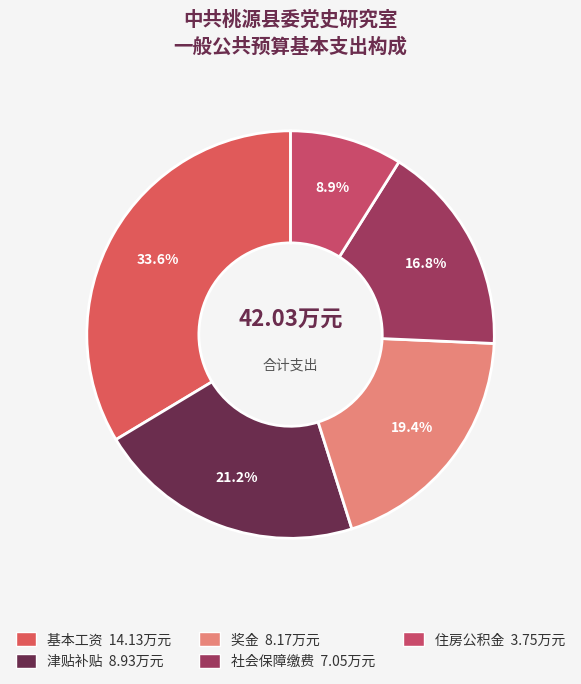

Is it true that 住房公积金 is 9% of the pie?

True